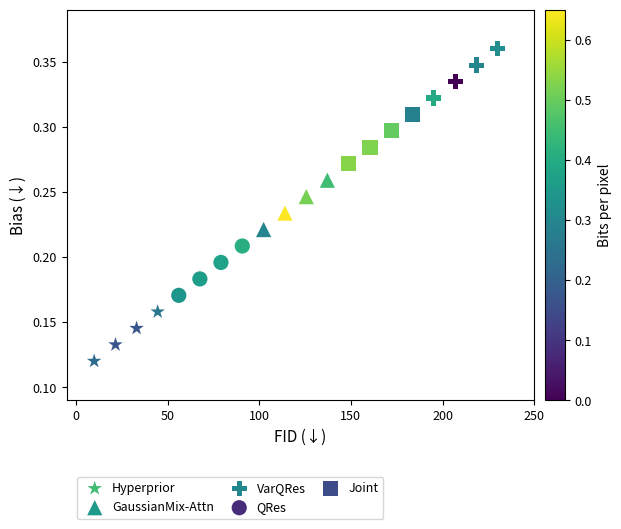

Which series reaches the minimum Y coordinate?

Hyperprior